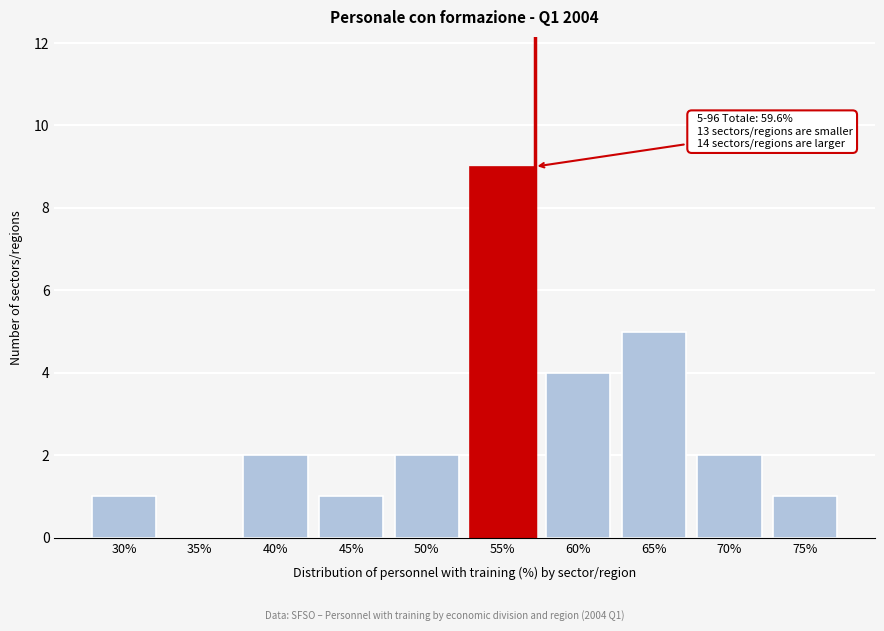

Reading right to left, what are all the values shown in this chart?

75%=1	70%=2	65%=5	60%=4	55%=9	50%=2	45%=1	40%=2	35%=0	30%=1